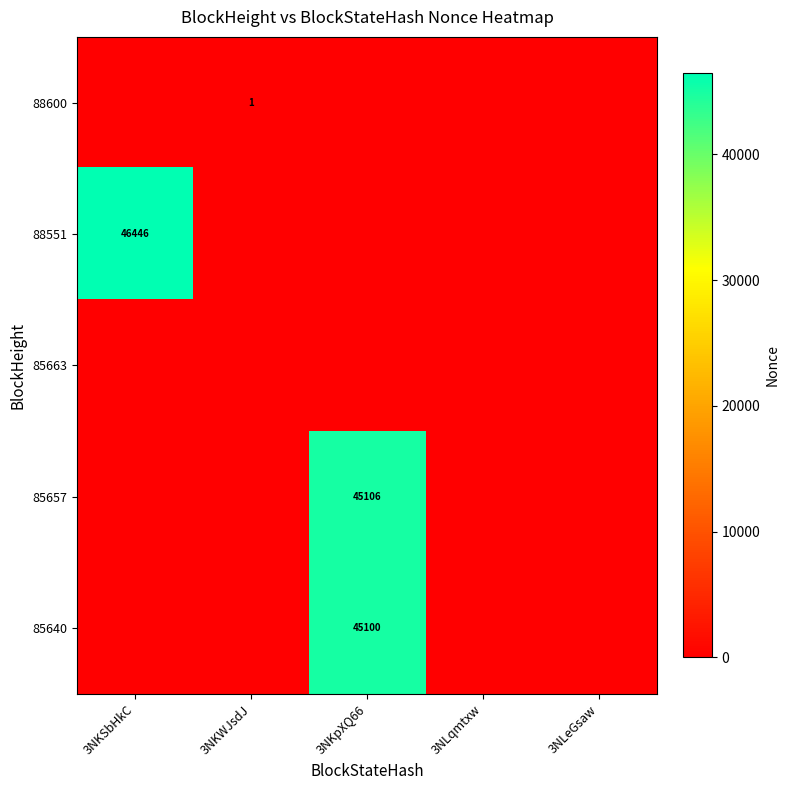

At which category is the sum across all series the highest?

3NKpXQ66